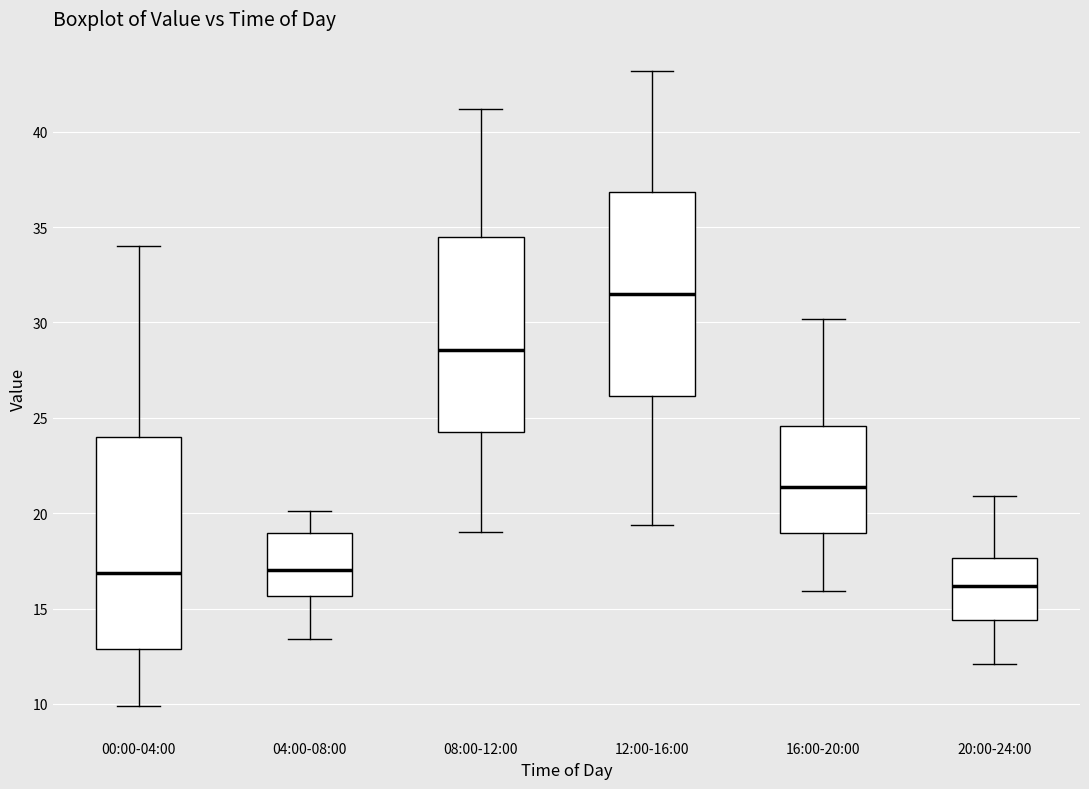

Where does the median line of the box for 08:00-12:00 sit on the y-axis? The values are not printed on the chart, so give them approximately, as read against the axis.

28.5